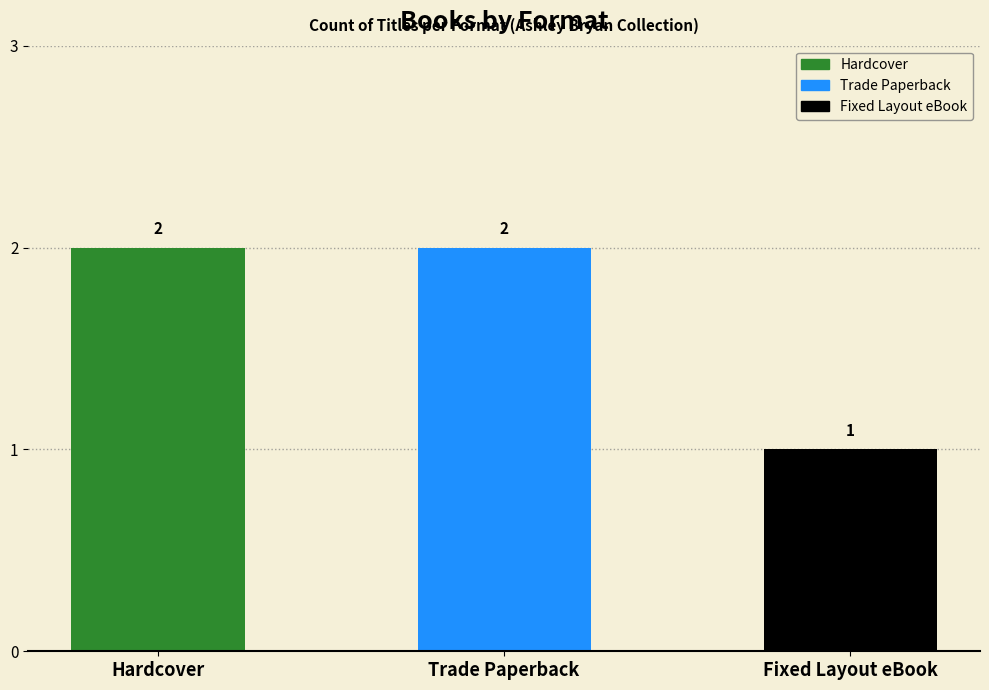

Is it true that the value at Hardcover is 1?

False